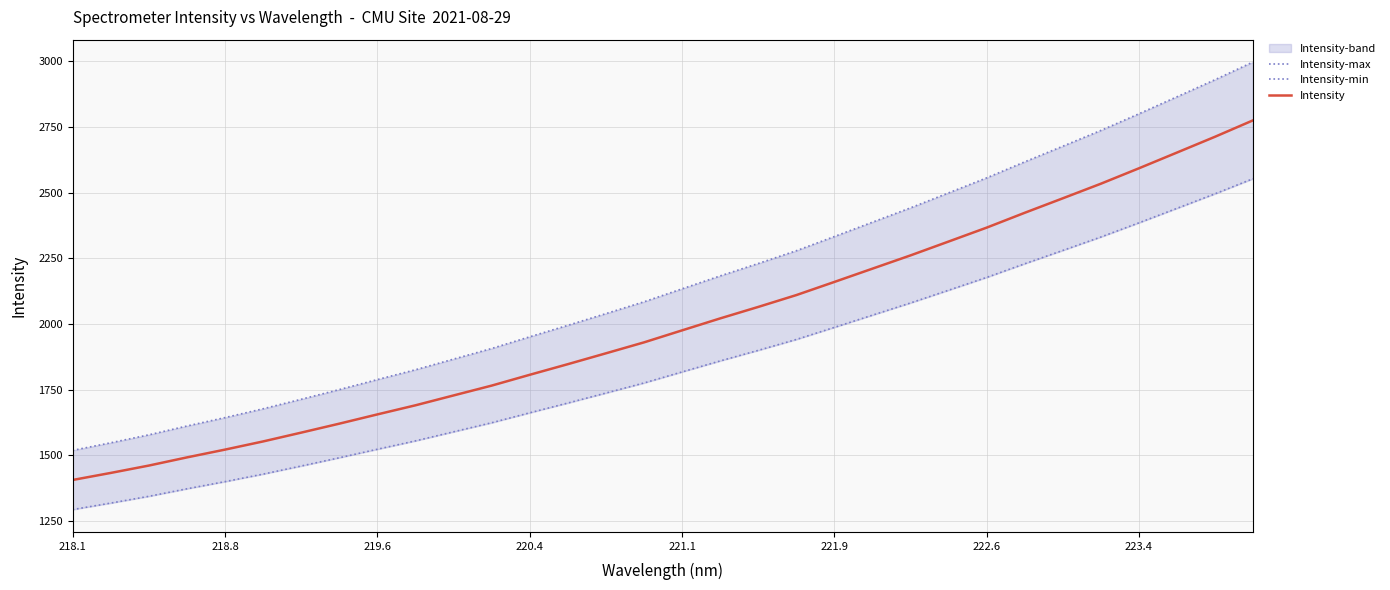

What is the lowest value of the Intensity series?

1406.8